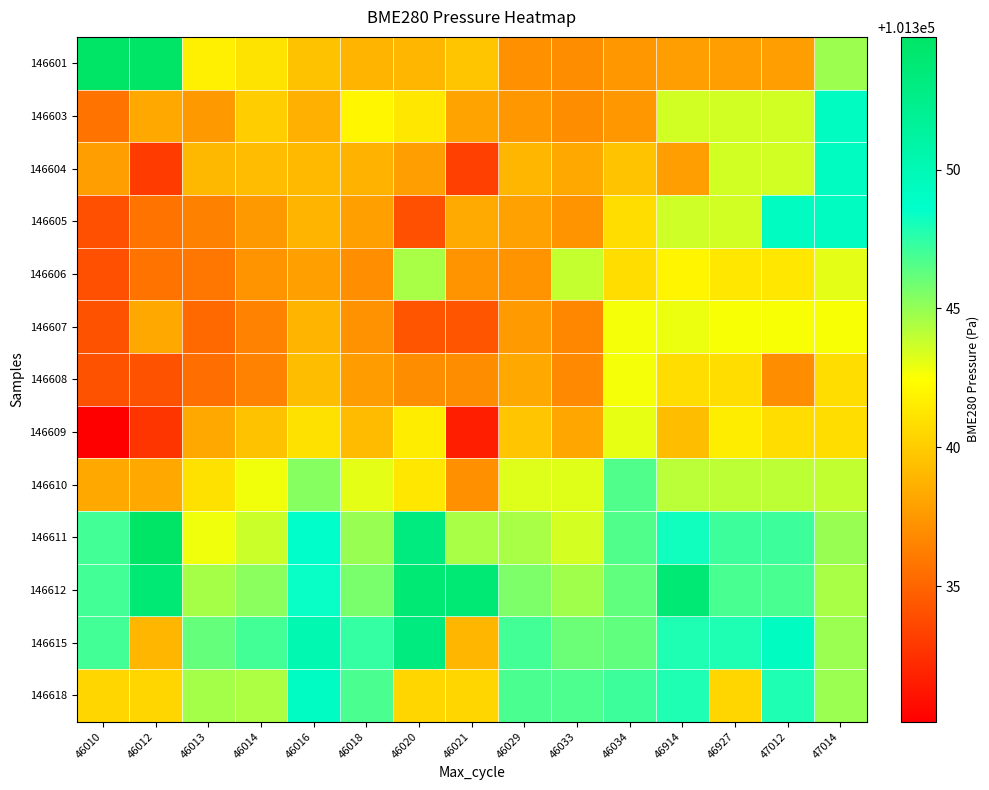

Which series has the largest total across all categories?

146612